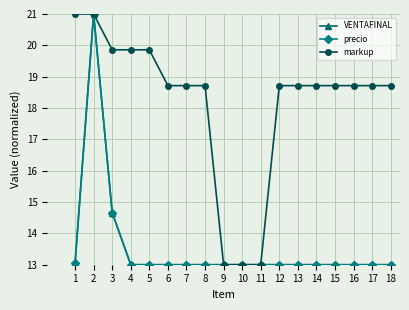

Rank the series at 10 from lowest to highest value.

VENTAFINAL, precio, markup